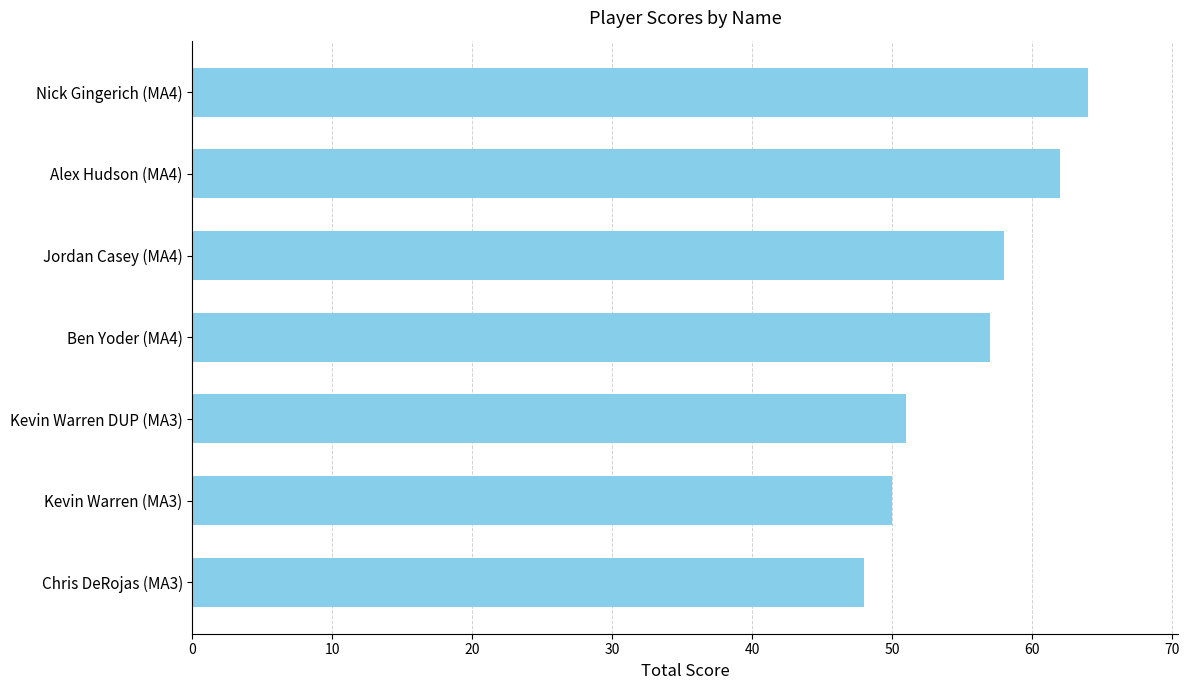

What is the average value?

56